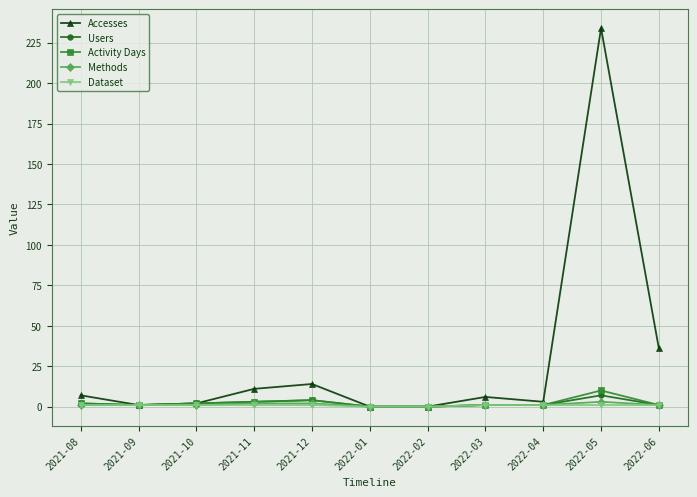

Which series has the widest spread of values?

Accesses